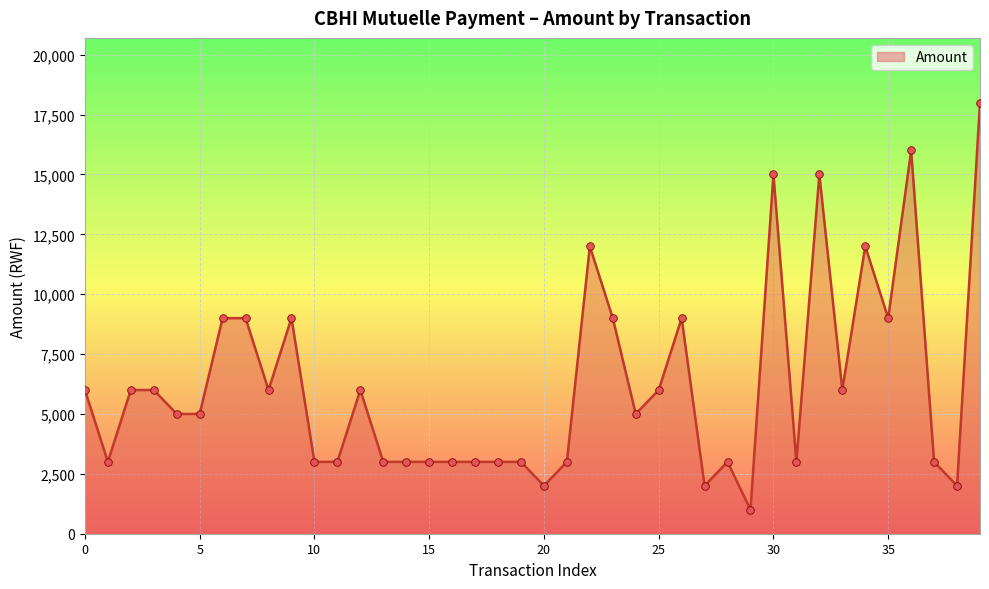

What is the minimum value shown in the chart?

1000